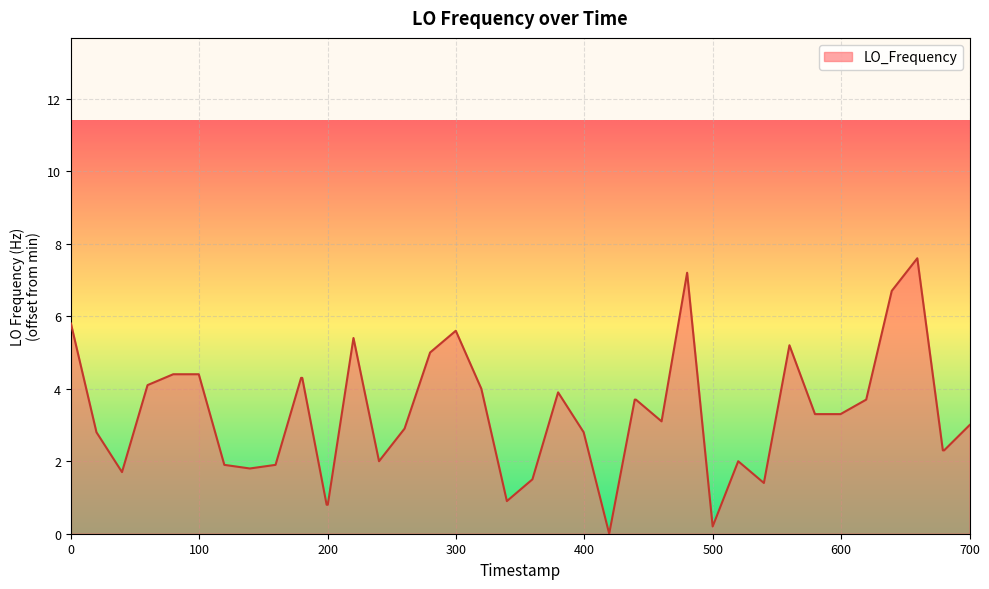

What is the greatest value displayed?

7.6